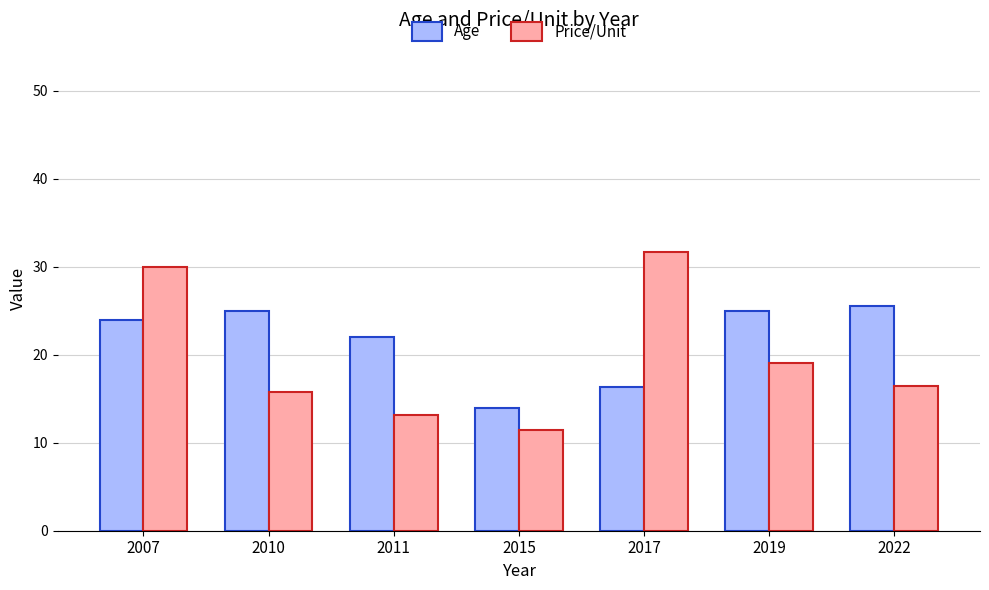

How many groups of bars are there?

7